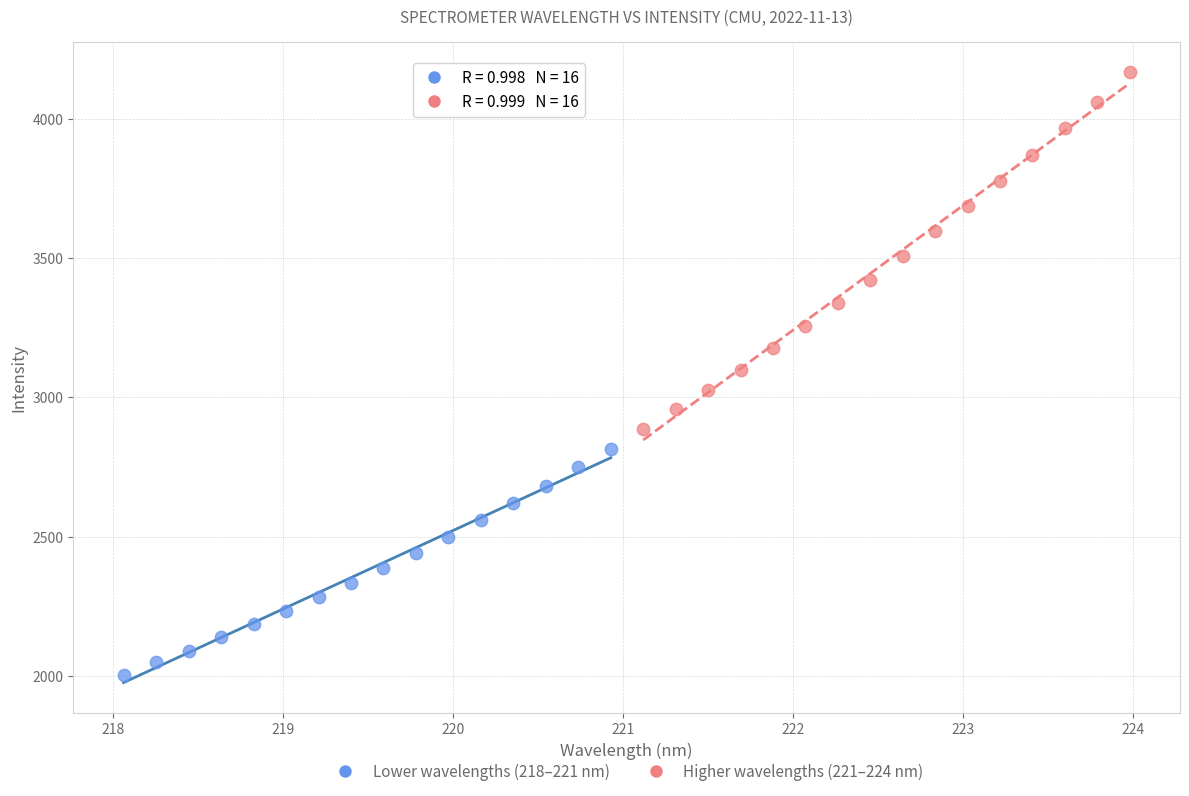

What are all the series names shown in the legend?

Lower wavelengths (218–221 nm), Higher wavelengths (221–224 nm)